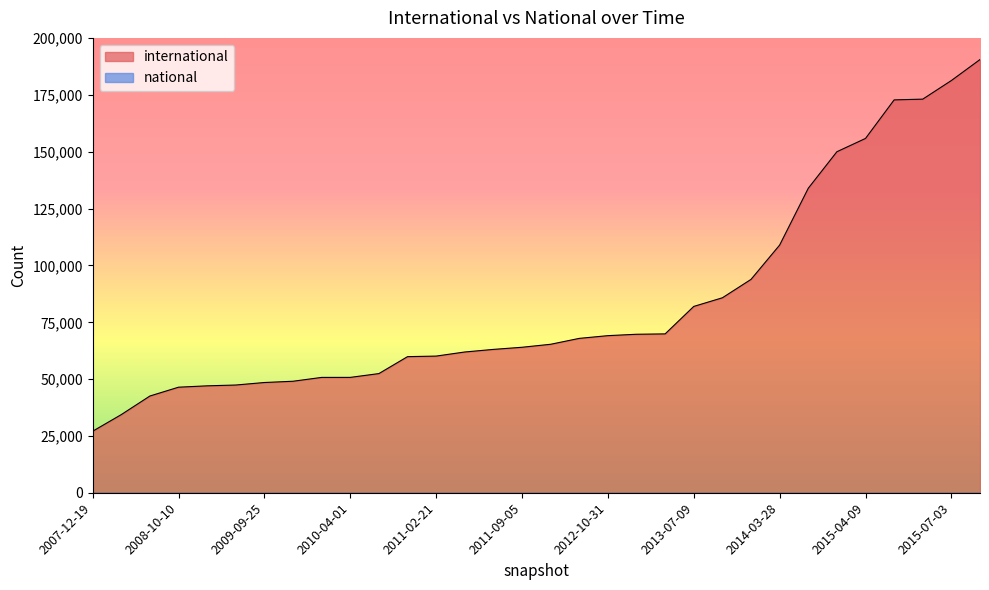

Reading left to right, what are all the values shown in this chart?

2007-12-19=27069	2008-04-01=34386	2008-06-27=42568	2008-10-10=46447	2008-12-17=47045	2009-04-06=47402	2009-09-25=48506	2009-12-16=49065	2009-06-17=50754	2010-04-01=50766	2010-07-26=52436	2010-11-17=59884	2011-02-21=60135	2012-03-26=61936	2012-01-18=63077	2011-09-05=64017	2011-06-10=65334	2013-02-20=67929	2012-10-31=69128	2013-05-21=69741	2012-07-13=69903	2013-07-09=81990	2013-09-10=85791	2013-12-20=93885	2014-03-28=108983	2014-09-08=133977	2015-01-19=150058	2015-04-09=155909	2016-01-04=172871	2016-04-05=173201	2015-07-03=181394	2015-10-01=190624